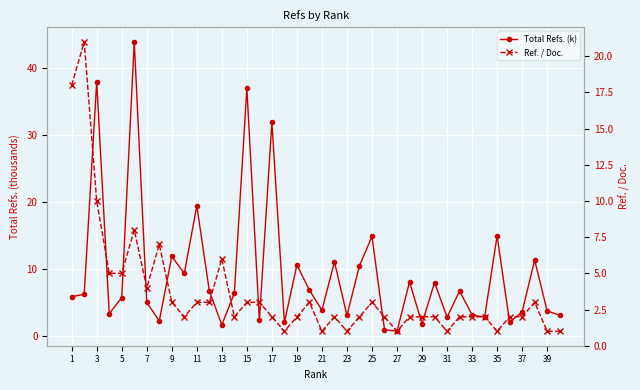

How many values in the Total Refs. (k) series are below 6?

20